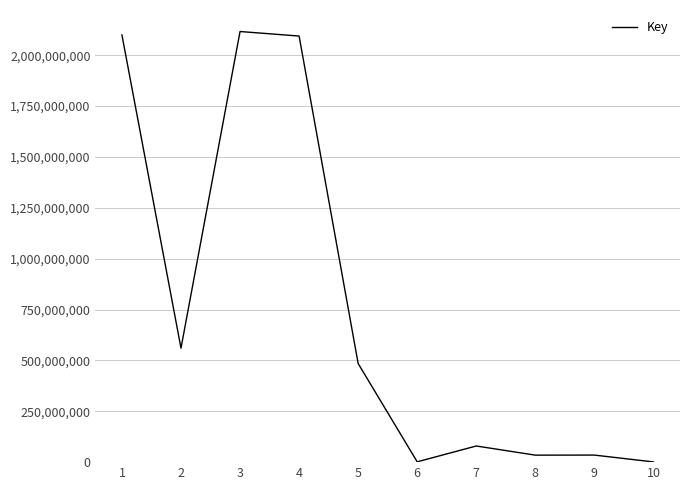

True or false: the data shows 1061711 at 10.

True